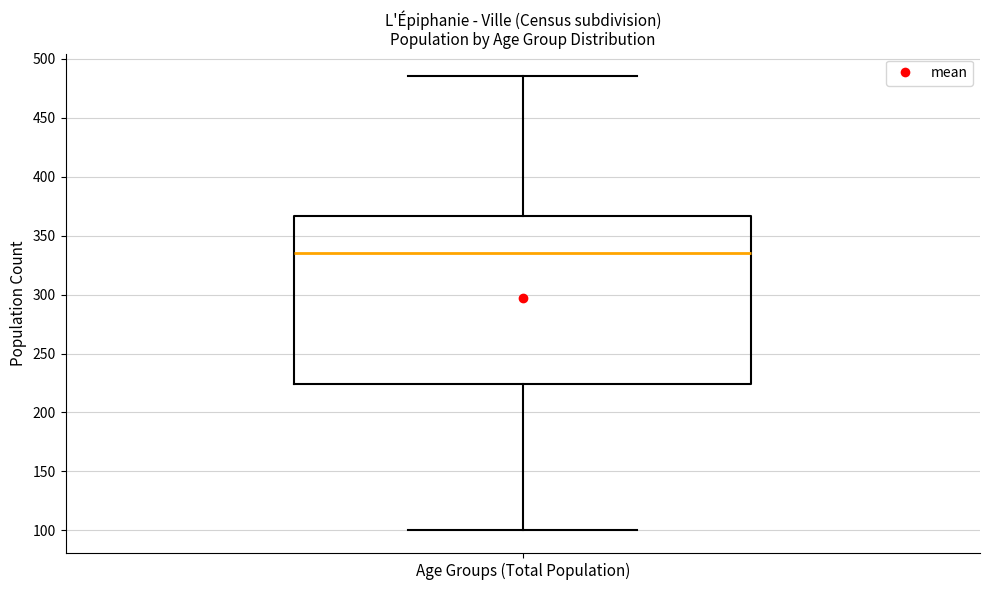

Transcribe this box plot: give where the median line is, the range the box spans, and where the two whiskers end, as read against the y-axis. The values are not printed on the chart, so give them approximately, as read against the axis.

median 335, box 225 to 365, whiskers 100 to 485